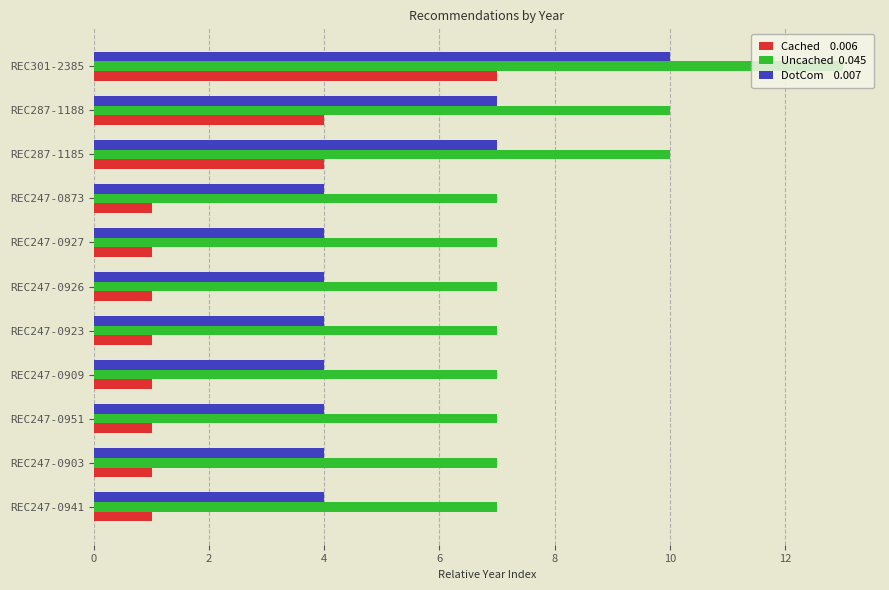

At which category does the chart reach its peak across all series?

REC301-2385